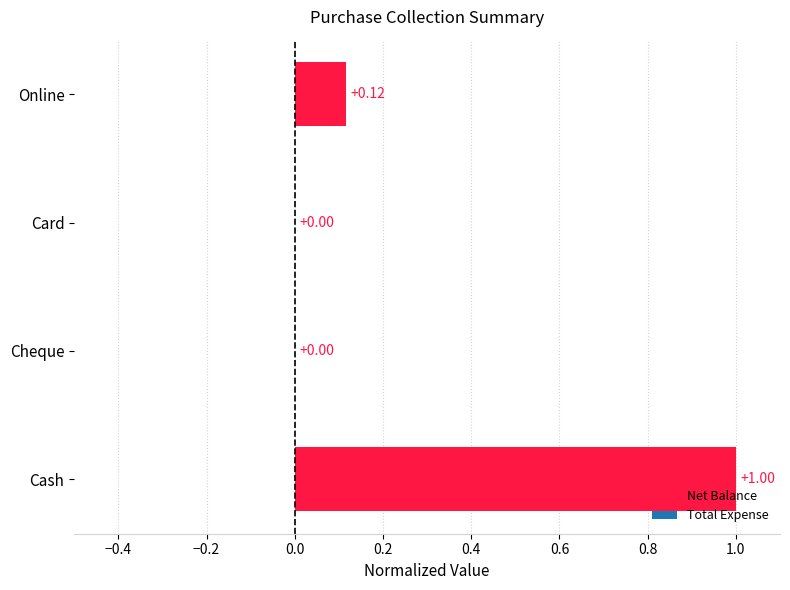

Which has a higher value, Cash or Card?

Cash